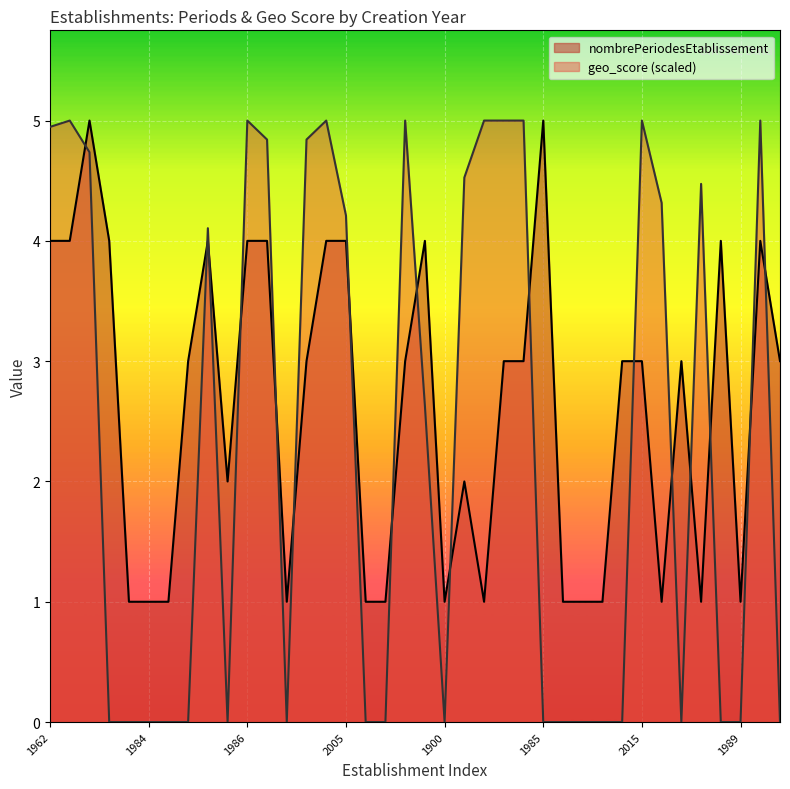

What is the difference between the maximum and minimum values in the geo_score series?

5.0